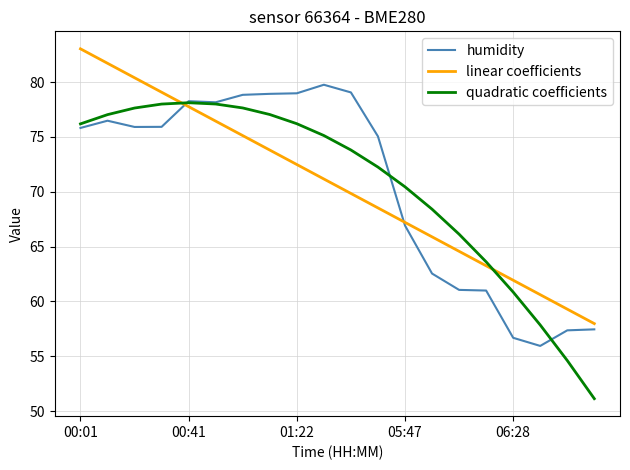

What is the minimum value shown in the chart?

51.1